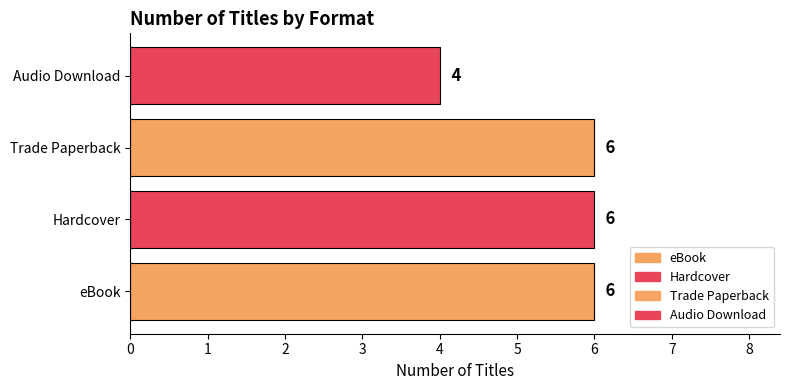

Is the value of Hardcover at When the World Was Ours greater than the value of Trade Paperback at When the World Was Ours?

No